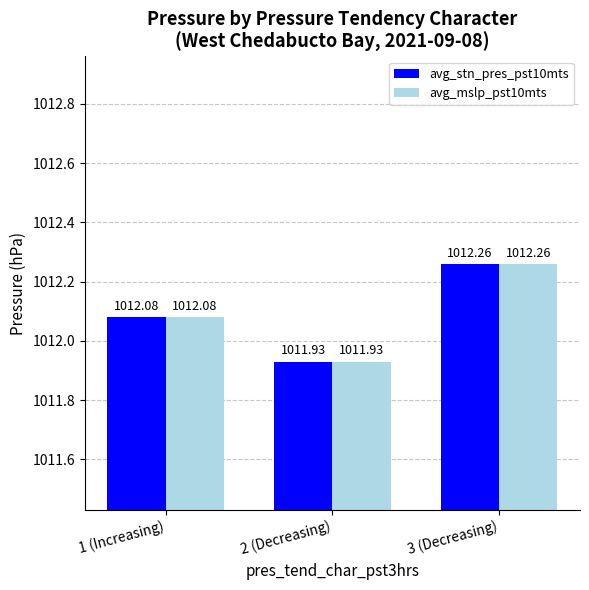

What is the average value of the avg_stn_pres_pst10mts series?

1012.1